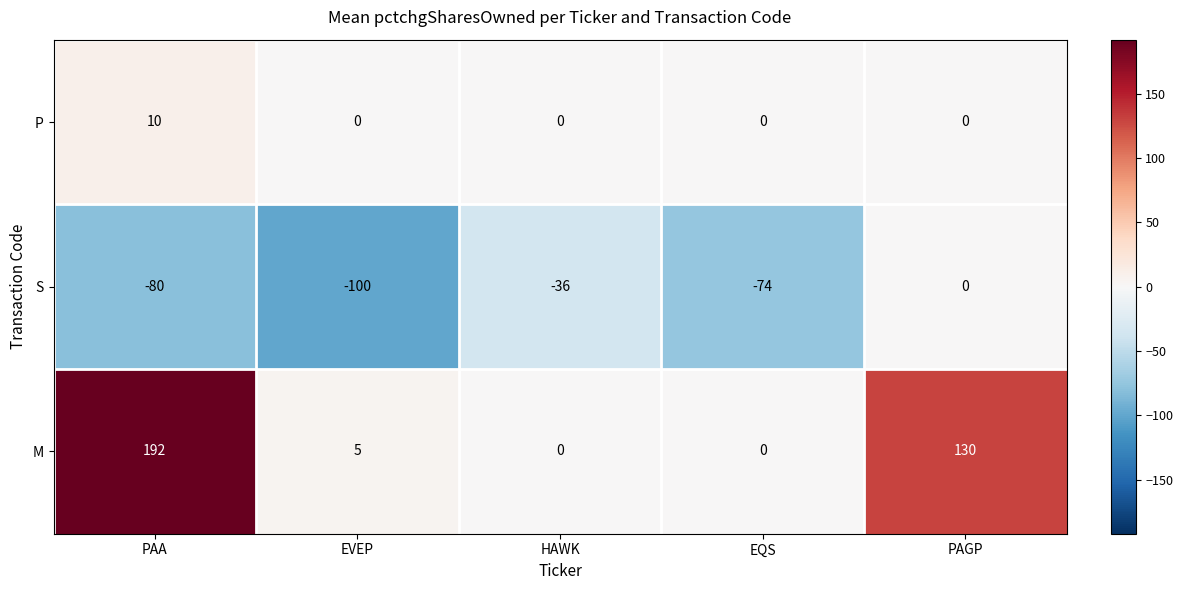

Reading left to right, what are all the values shown in this chart?

P: 10	0	0	0	0
S: -80	-100	-36	-74	0
M: 192	5	0	0	130